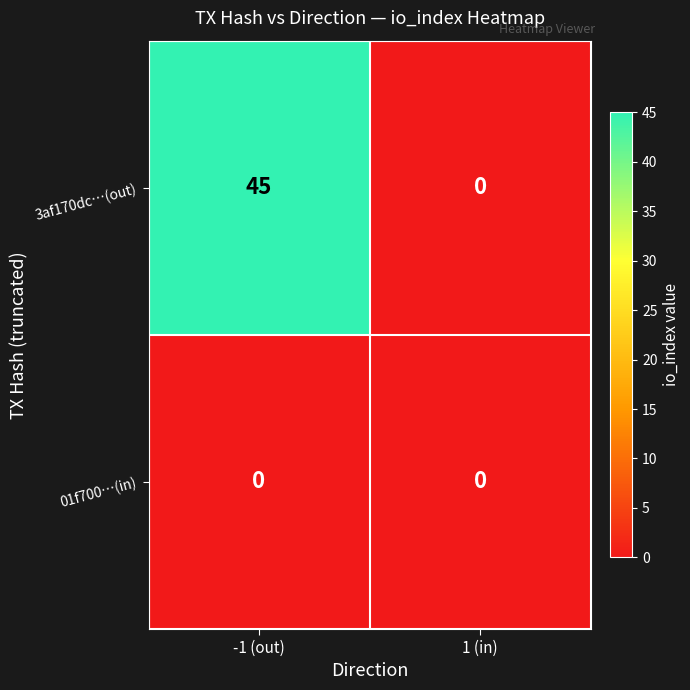

What is the approximate value of 3af170dc…(out) at -1 (out), to the nearest 5?

45